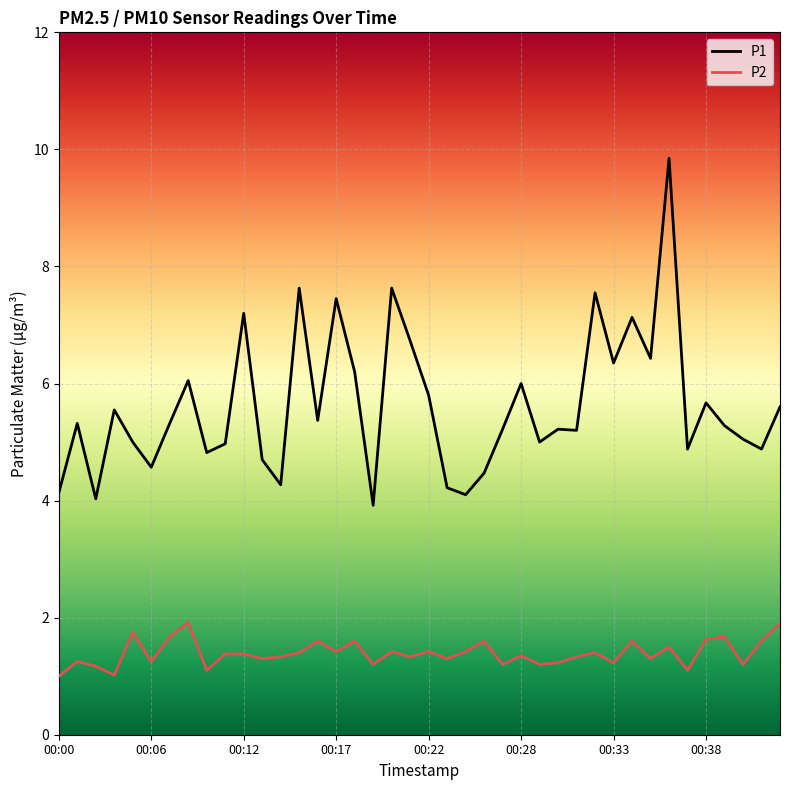

True or false: P2 and P1 intersect in this chart.

False